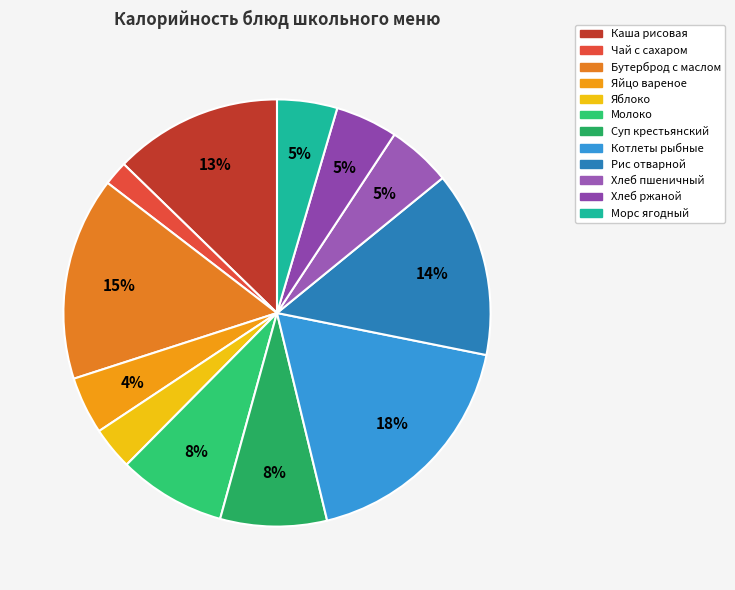

Does any single category account for the majority?

No